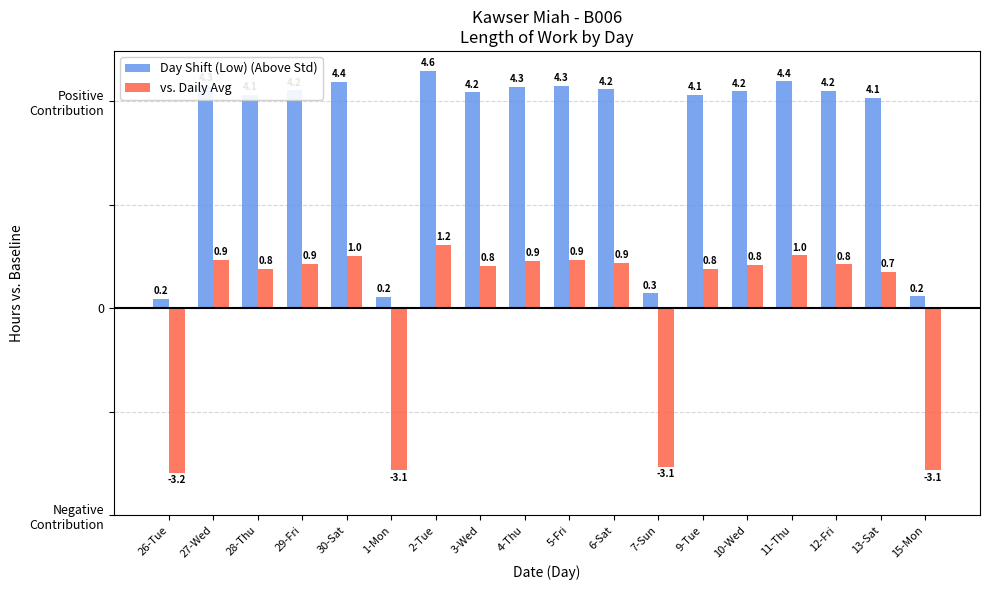

What value does the Day Shift (Low) (Above Std) series have at 30-Sat?

4.4